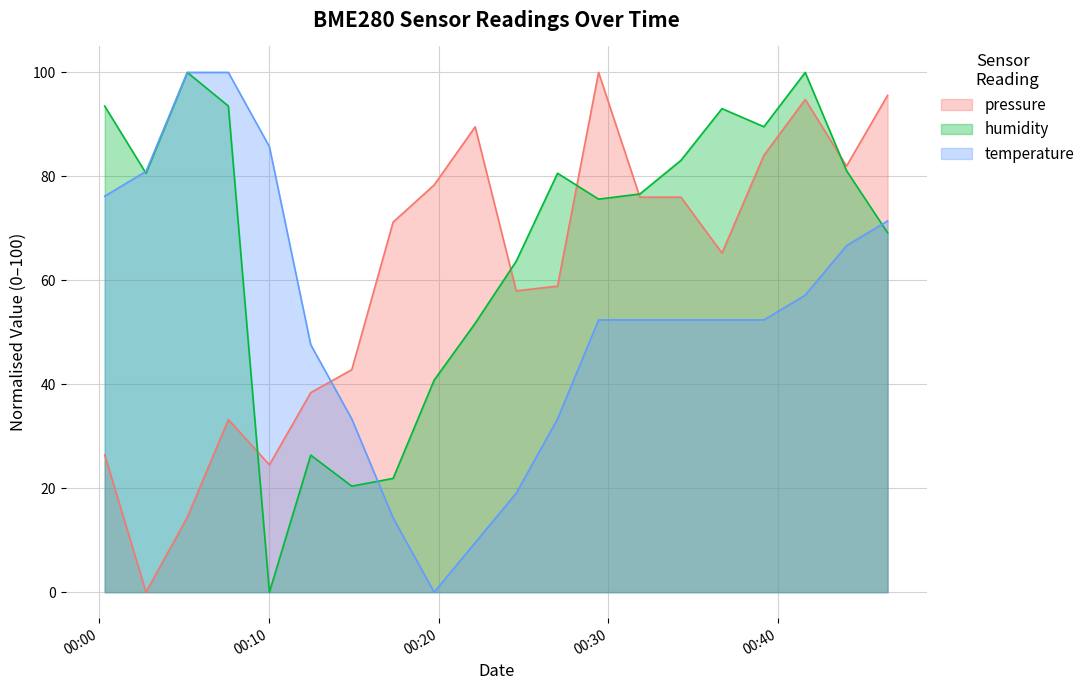

Rank the series by their average value, from highest to lowest.

humidity, pressure, temperature